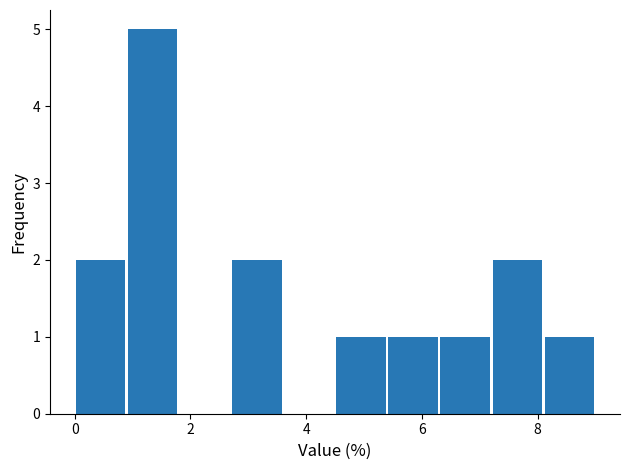

Reading left to right, transcribe this chart: for each bar, give the range it covers on the x-axis and its height. Neither the bar edges nor the heights are printed on the chart, so give them approximately, as read against the axes.

0.0 to 0.9: 2
0.9 to 1.8: 5
1.8 to 2.7: 0
2.7 to 3.6: 2
3.6 to 4.5: 0
4.5 to 5.4: 1
5.4 to 6.3: 1
6.3 to 7.2: 1
7.2 to 8.1: 2
8.1 to 9.0: 1